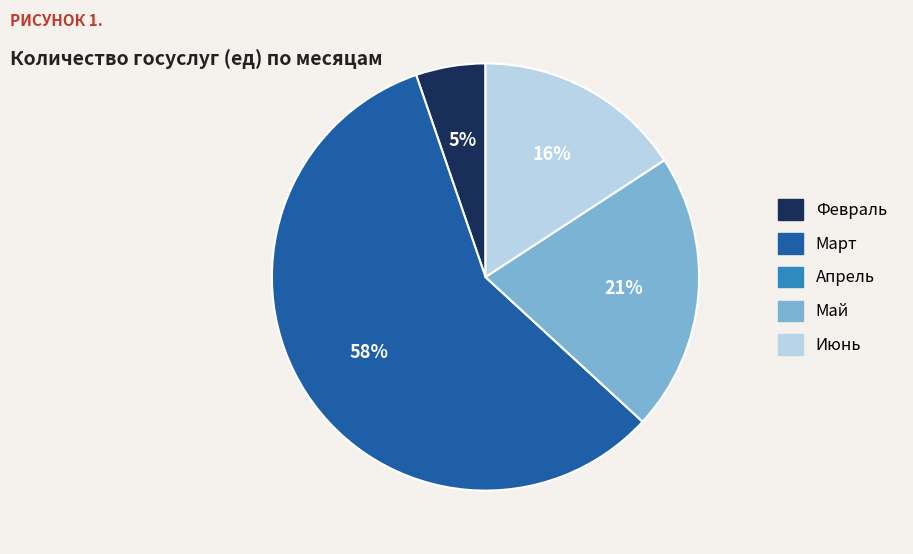

Which slice represents more than half of the pie?

Март